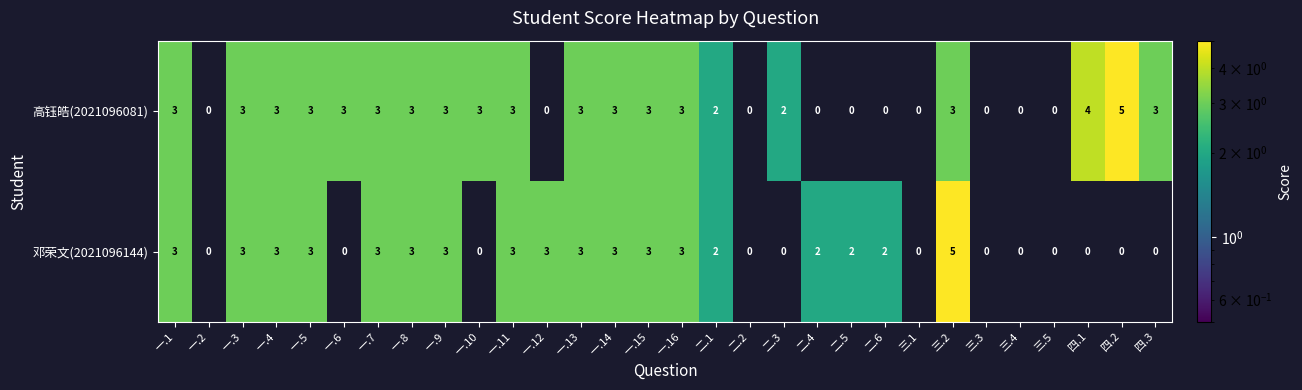

Between 一.5 and 四.2, which series saw the biggest shift?

邓荣文(2021096144)